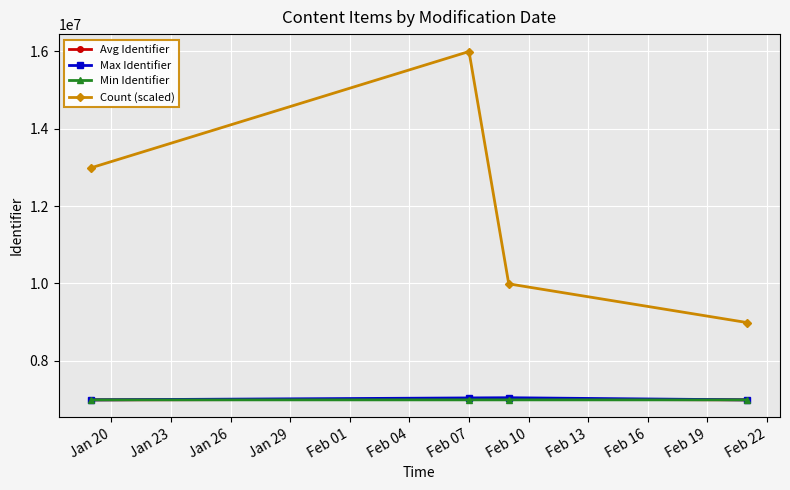

In Max Identifier, how many points are higher than both neighbors (excluding endpoints)?

1